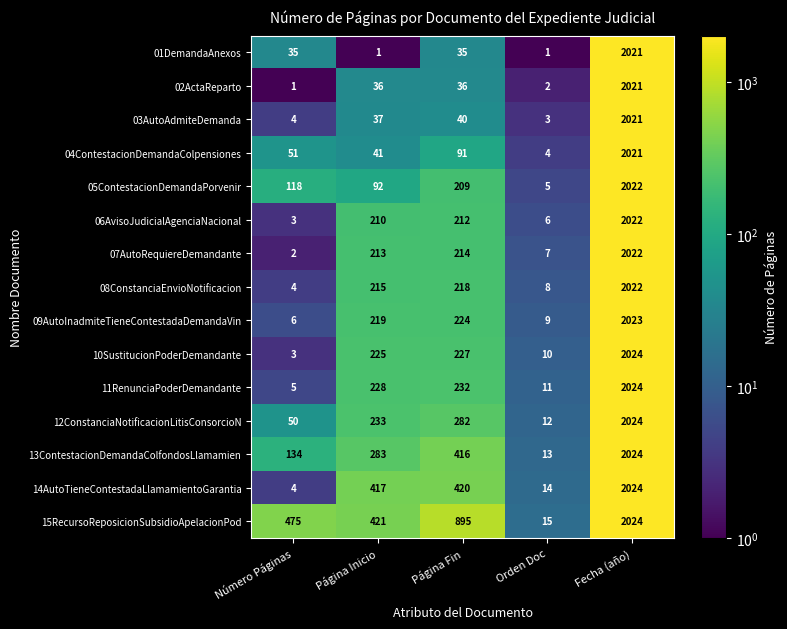

True or false: 08ConstanciaEnvioNotificacion has a value of 2022 at Fecha (año).

True